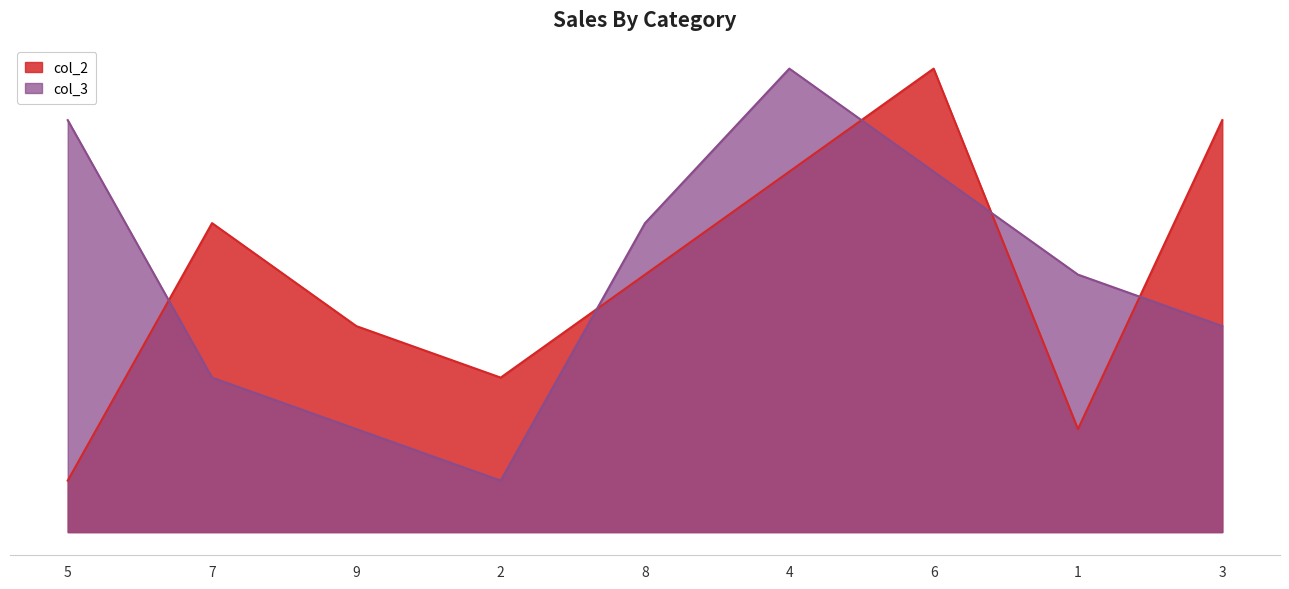

Does the chart display data point markers on the line(s)?

No